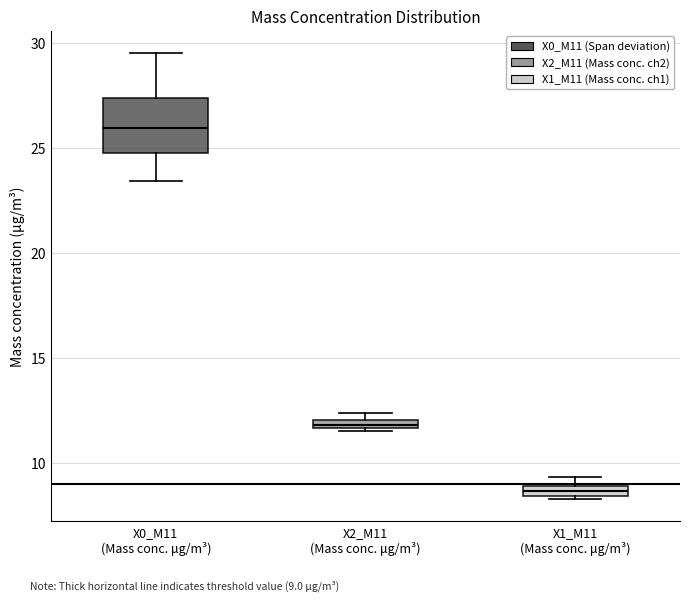

Which box's median line is the highest?

X0_M11 (Mass conc. μg/m³)